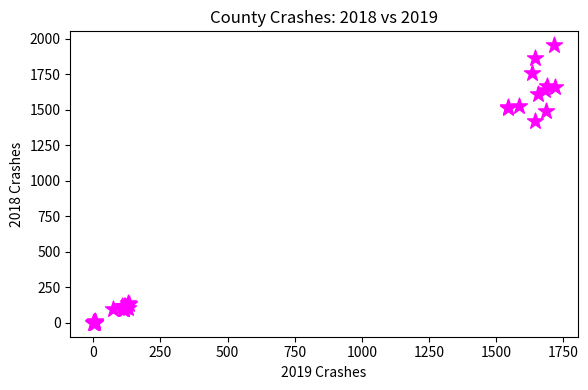

What Y value in the scatter plot is closest to 978?

1423